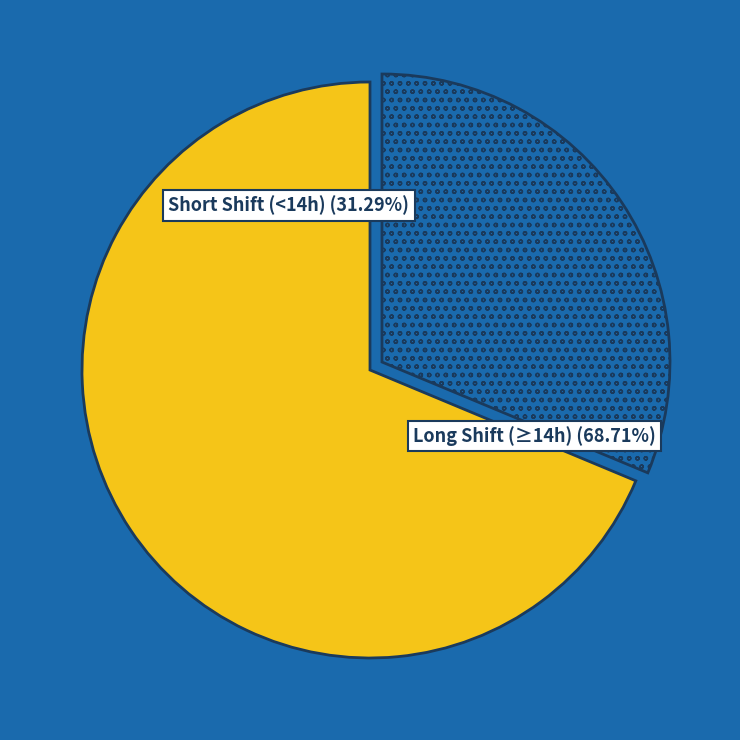

Is there any slice that represents more than half of the pie?

Yes